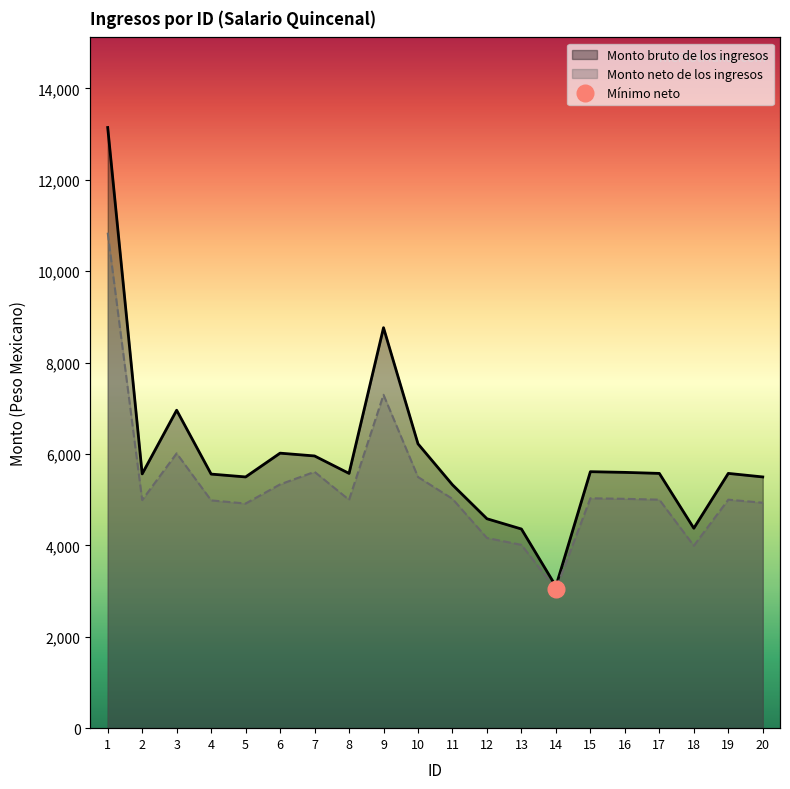

Does the chart have visible grid lines?

No